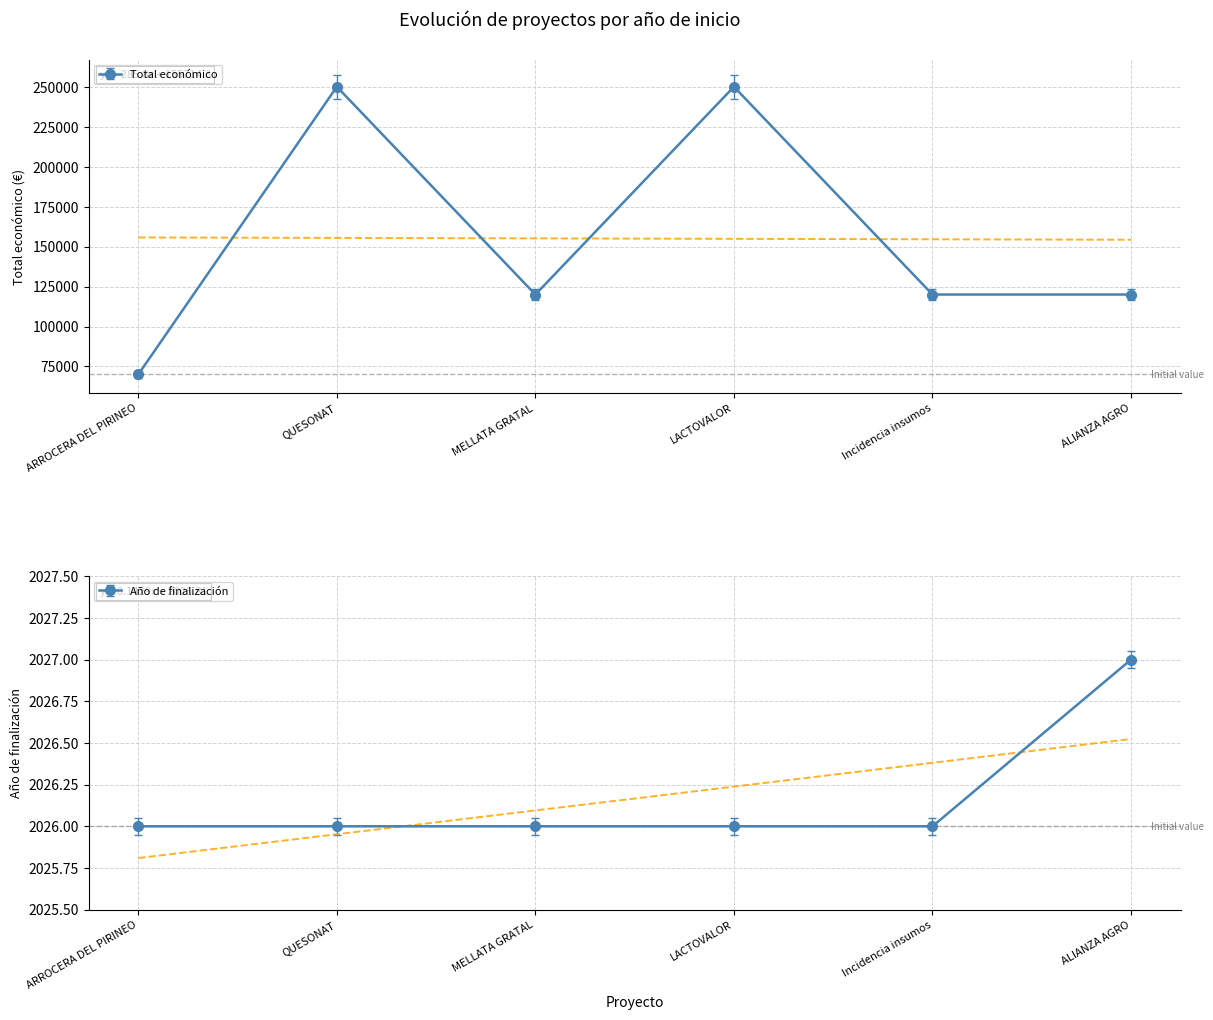

What is the difference between the Total económico values at ARROCERA DEL PIRINEO and QUESONAT?

180000.0